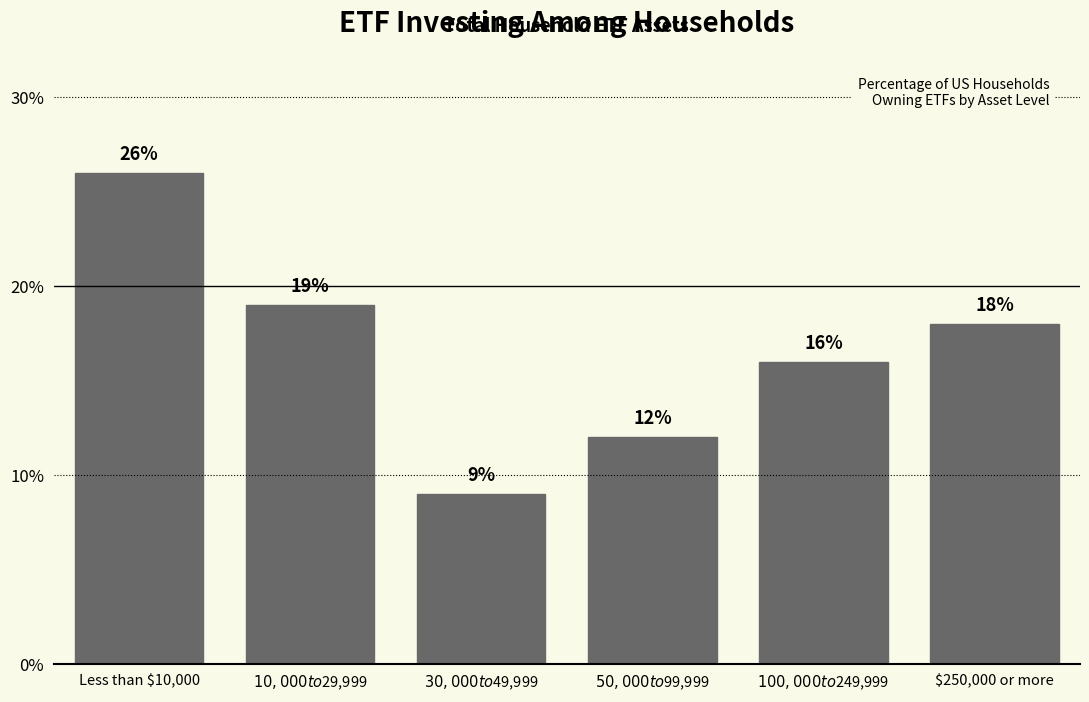

Reading left to right, extract all data points from this chart.

26	19	9	12	16	18